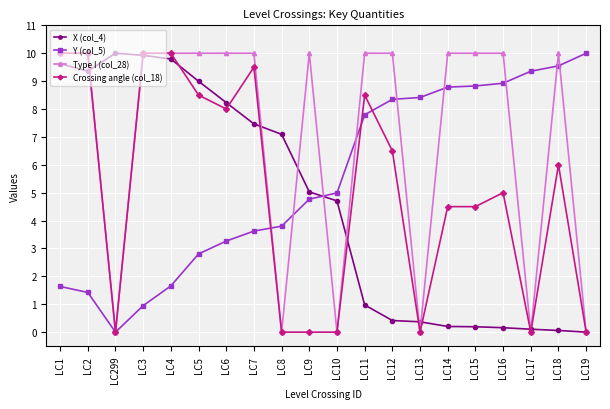

List the series in order of their overall mean, lowest first.

X (col_4), Crossing angle (col_18), Y (col_5), Type I (col_28)